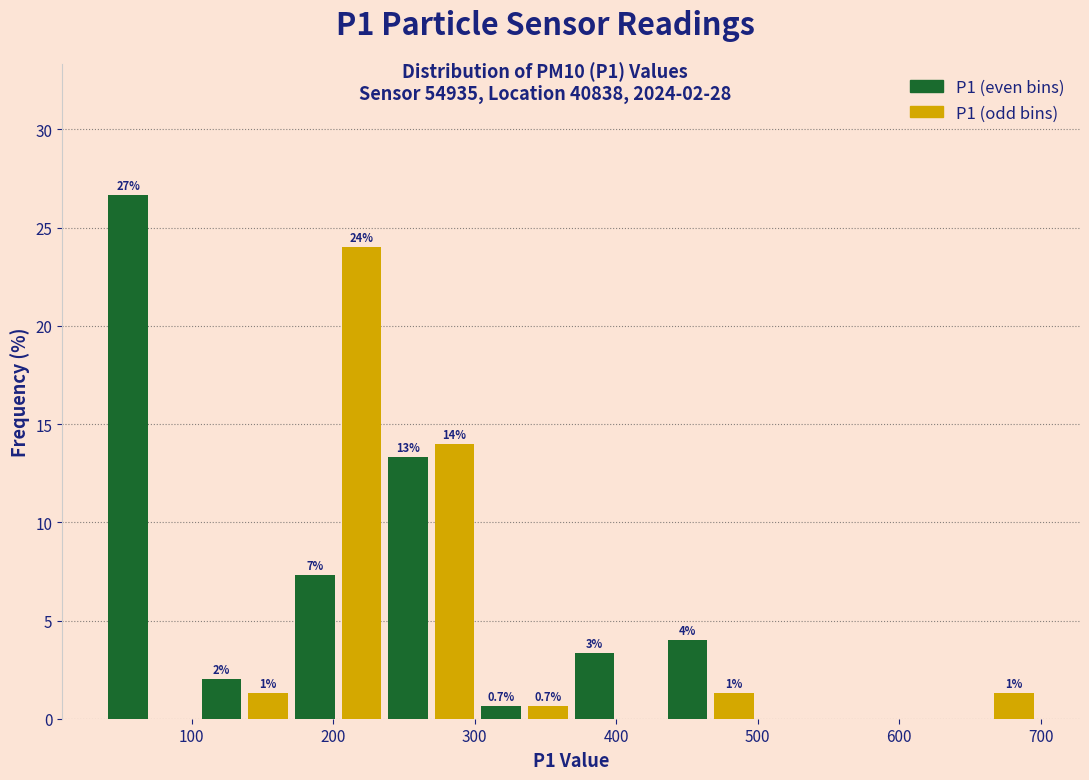

Read against the x-axis, roughly where is the centre of the tallest bar?

60